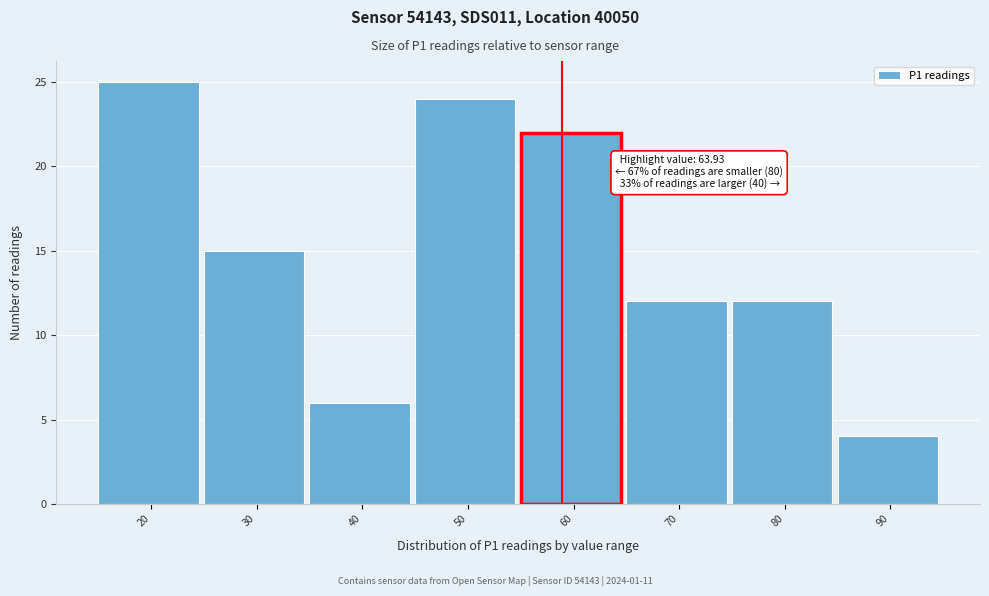

Reading right to left, extract all data points from this chart.

4	12	12	22	24	6	15	25